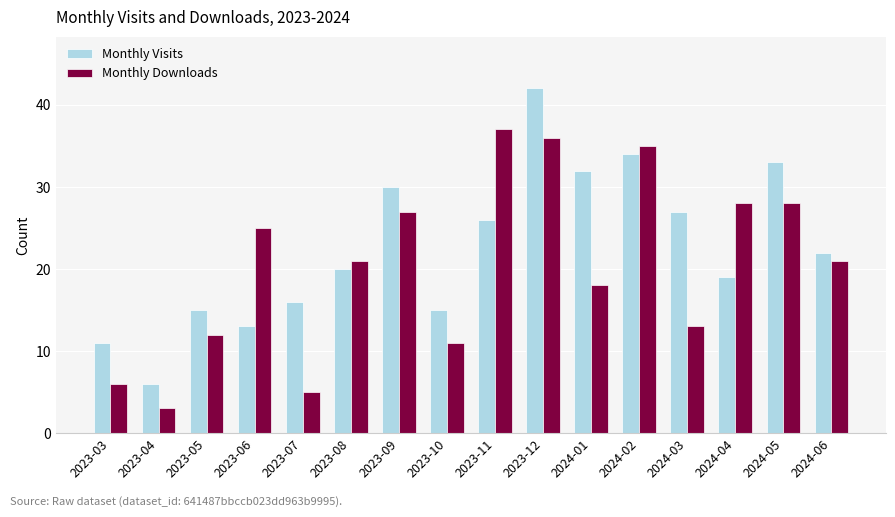

How many data points in Monthly Visits are less than 22?

8